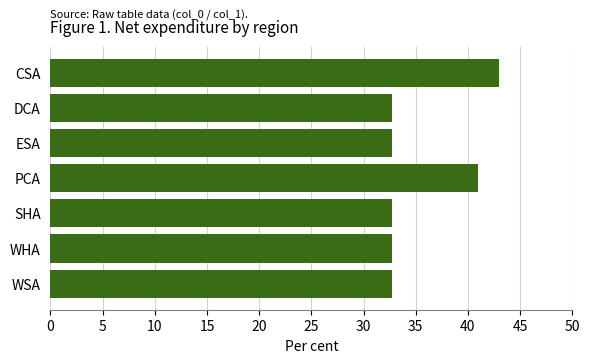

How many bars are there in total?

7